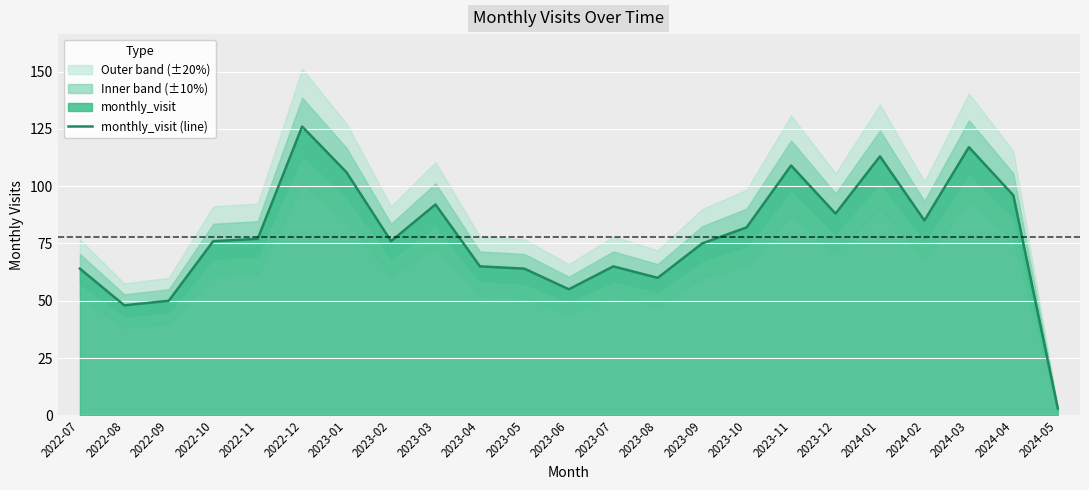

True or false: monthly_visit (line) has a value of 76 at 2022-10.

True